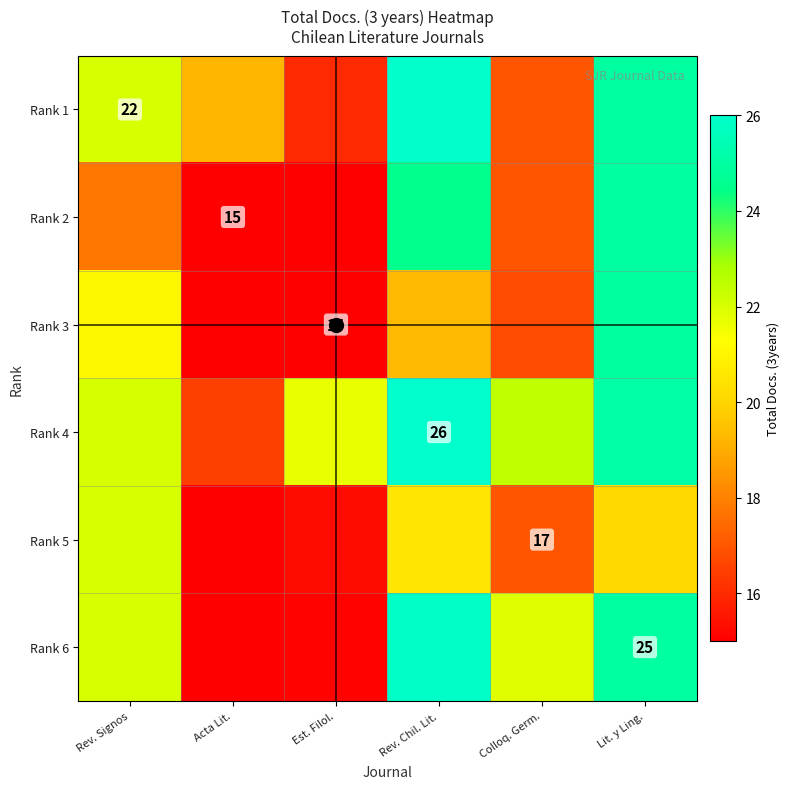

Which has a higher value, Colloq. Germ. or Lit. y Ling.?

Lit. y Ling.